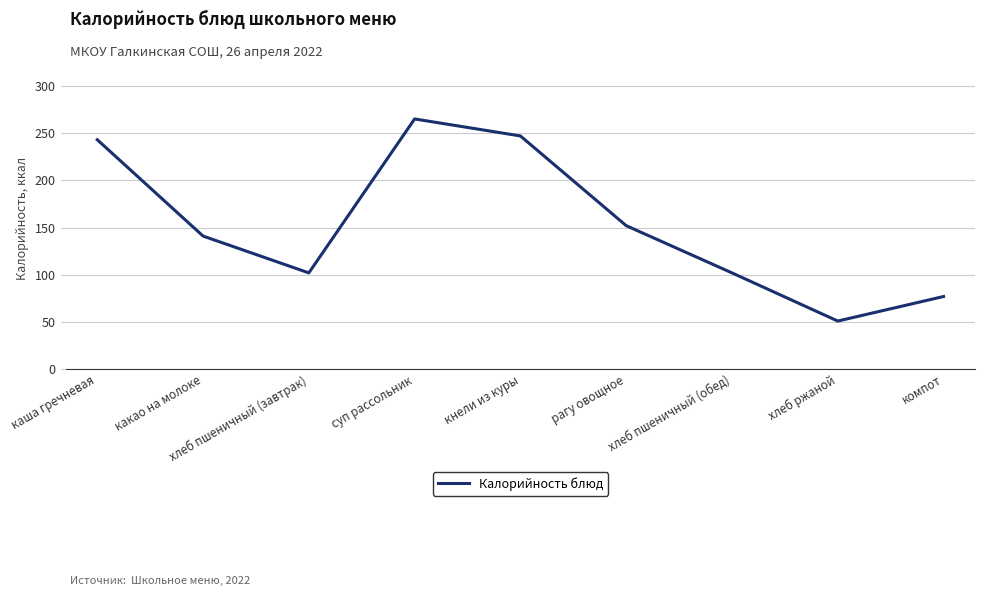

Is this an area chart (filled region under the line)?

No